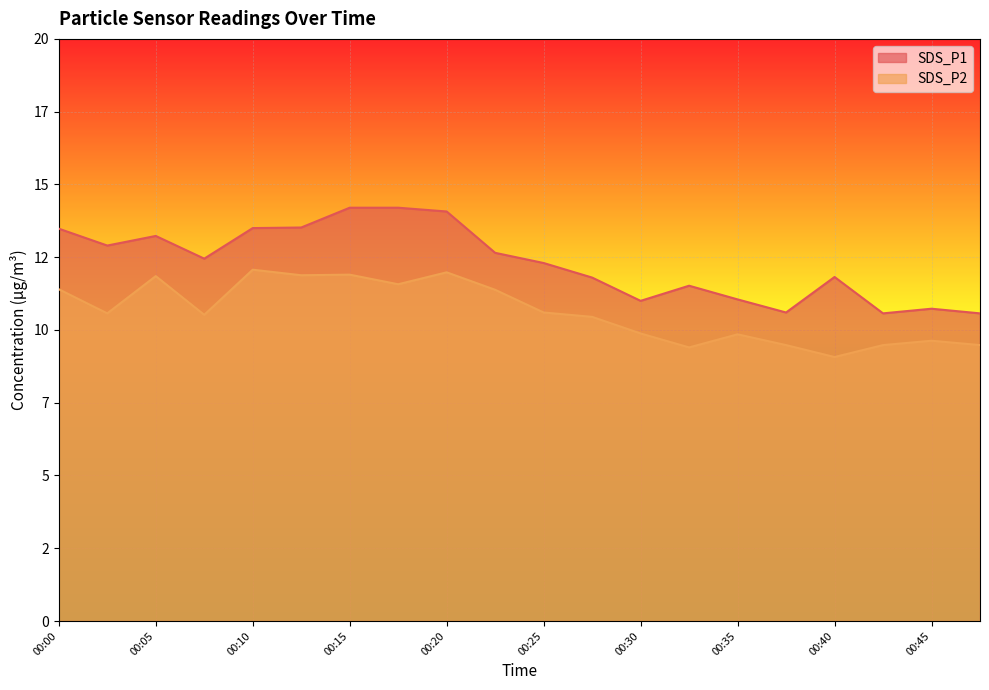

Reading left to right, what are all the values shown in this chart?

SDS_P1: 13.5	12.9	13.2	12.4	13.5	13.5	14.2	14.2	14.1	12.7	12.3	11.8	11.0	11.5	11.1	10.6	11.8	10.6	10.7	10.6
SDS_P2: 11.4	10.6	11.8	10.5	12.1	11.9	11.9	11.6	12.0	11.4	10.6	10.4	9.9	9.4	9.8	9.5	9.1	9.5	9.6	9.5